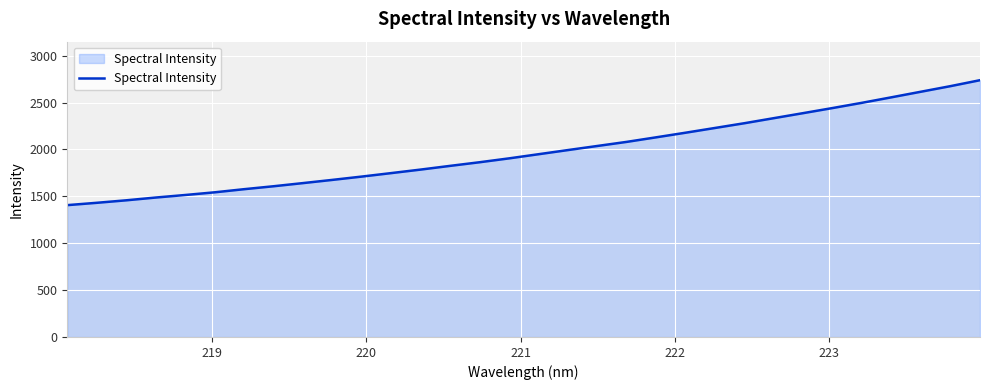

What is the greatest value displayed?

2738.5